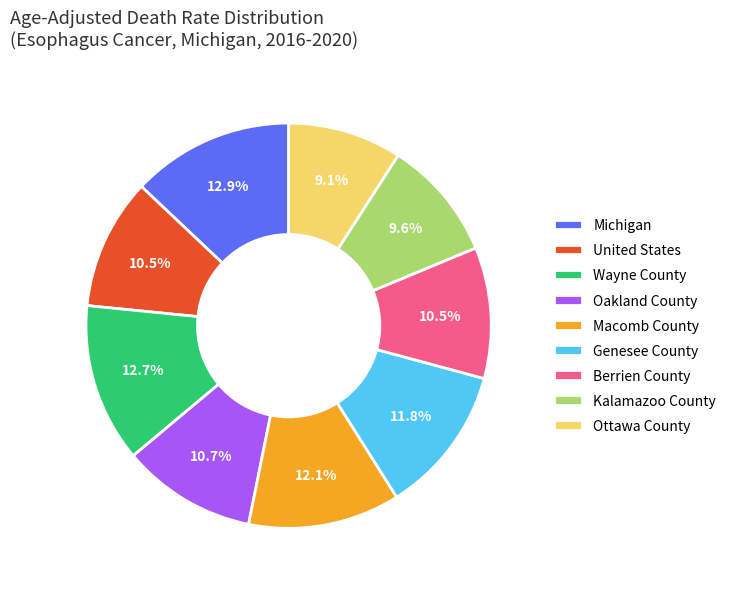

Which category has the smallest portion of the pie?

Ottawa County